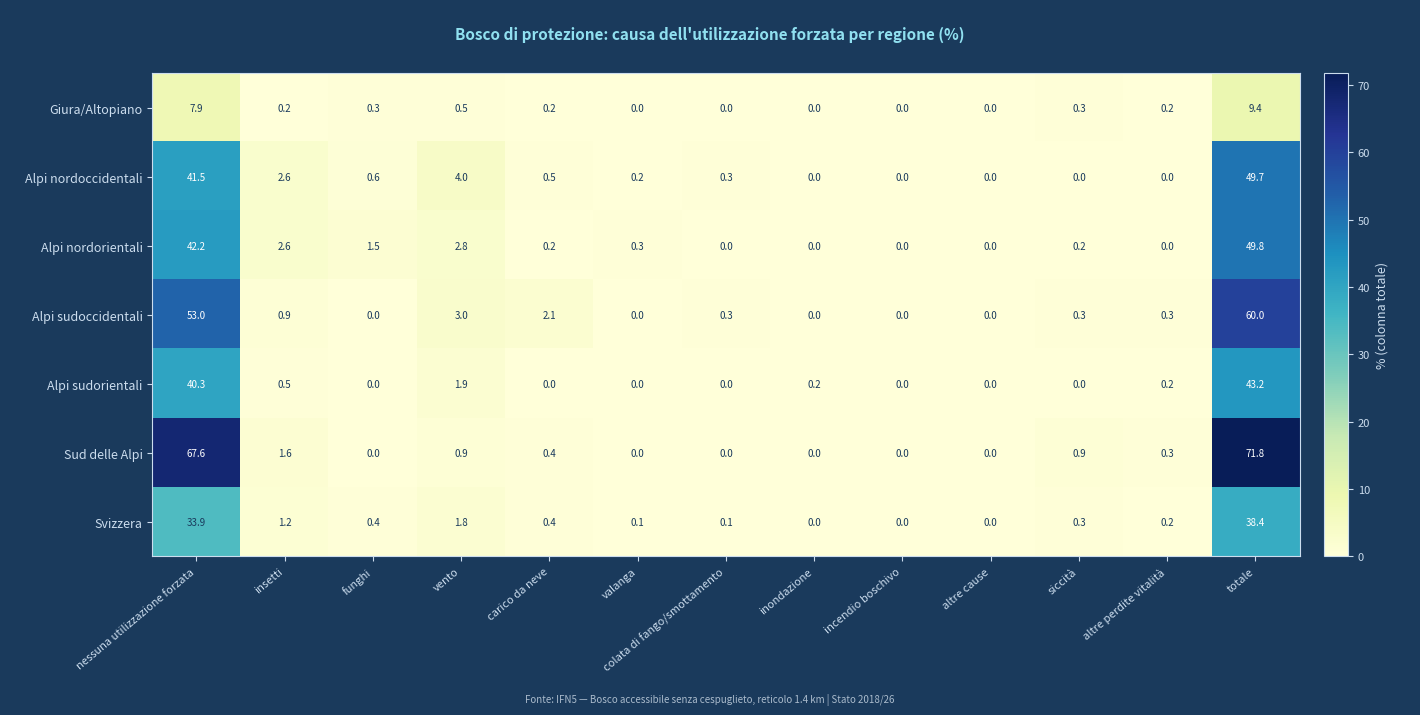

Which series has the largest total across all categories?

Sud delle Alpi